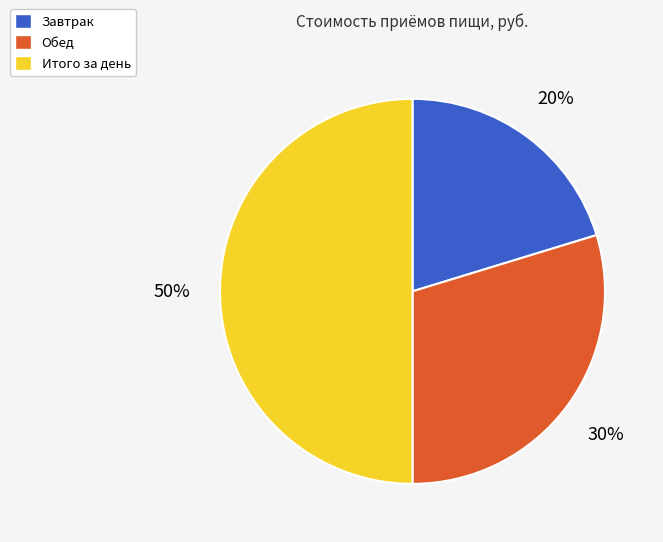

Is Обед the majority of the pie?

No